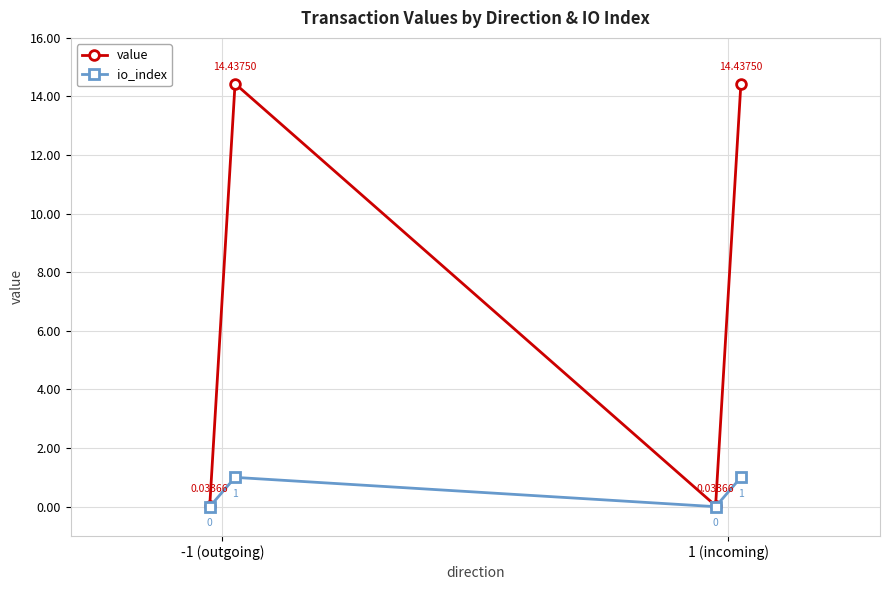

List the series in order of their overall mean, lowest first.

io_index, value